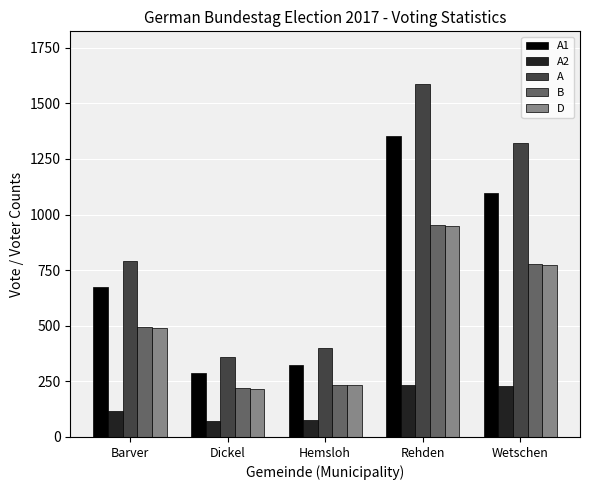

What is the average value of the A2 series?

144